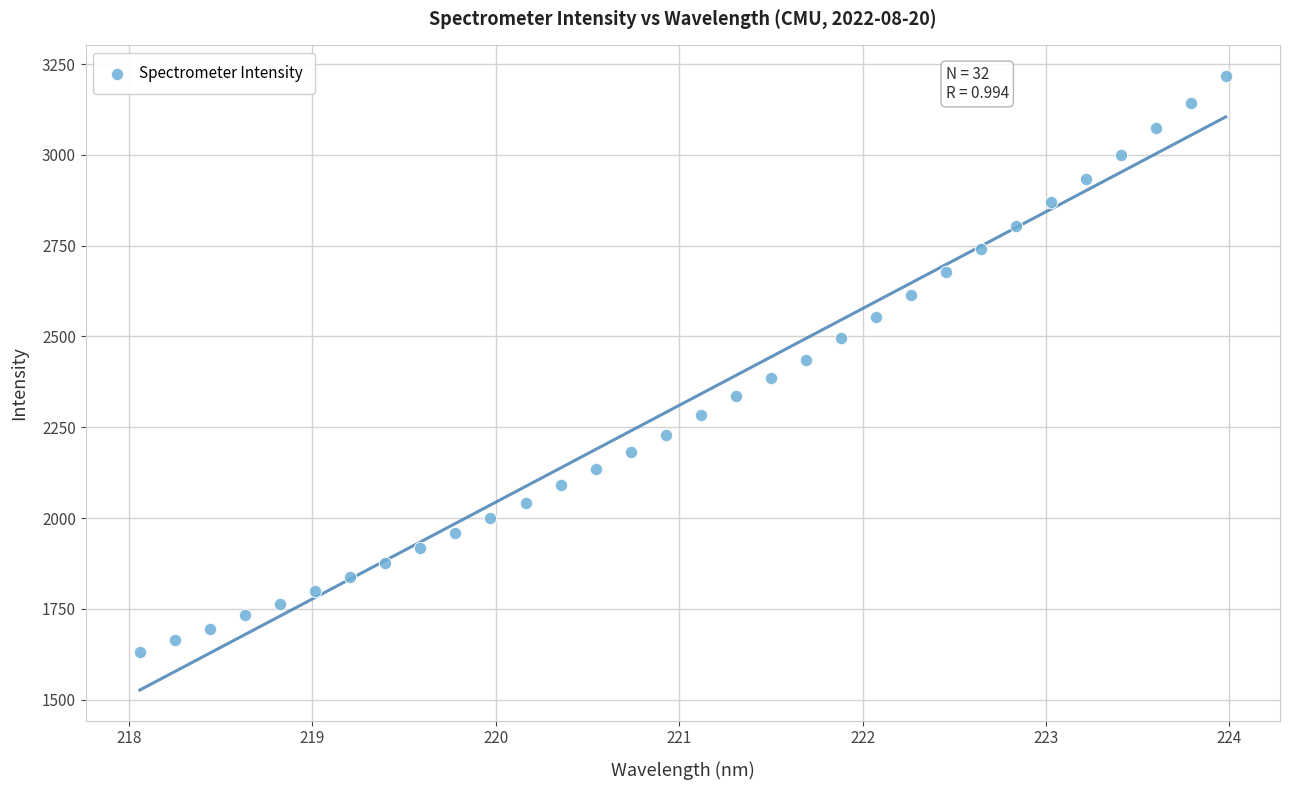

What is the range of X values (max minus min)?

5.9